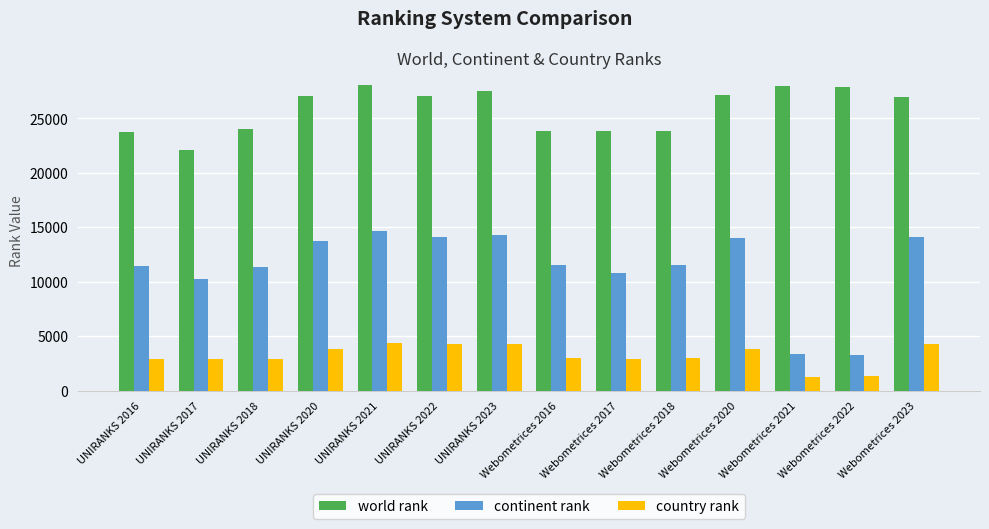

Rank the series by their average value, from lowest to highest.

country rank, continent rank, world rank